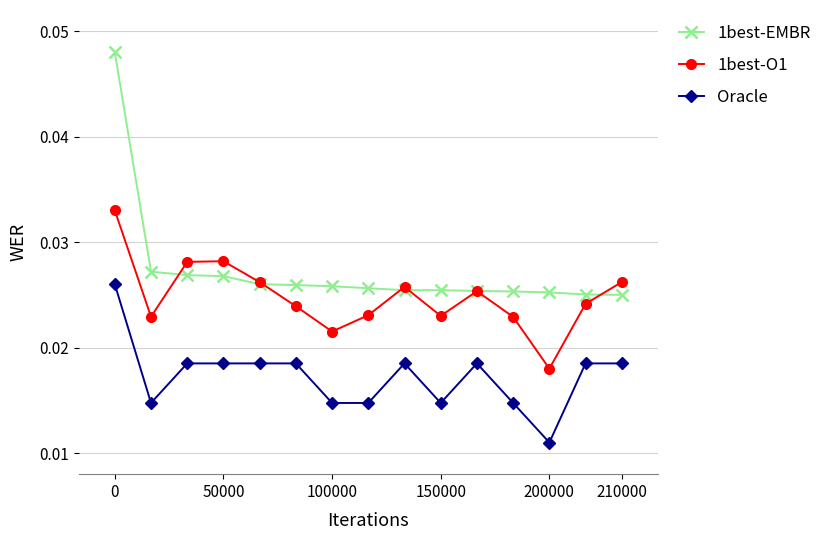

True or false: 1best-O1 has more than 1 interior local peaks.

True